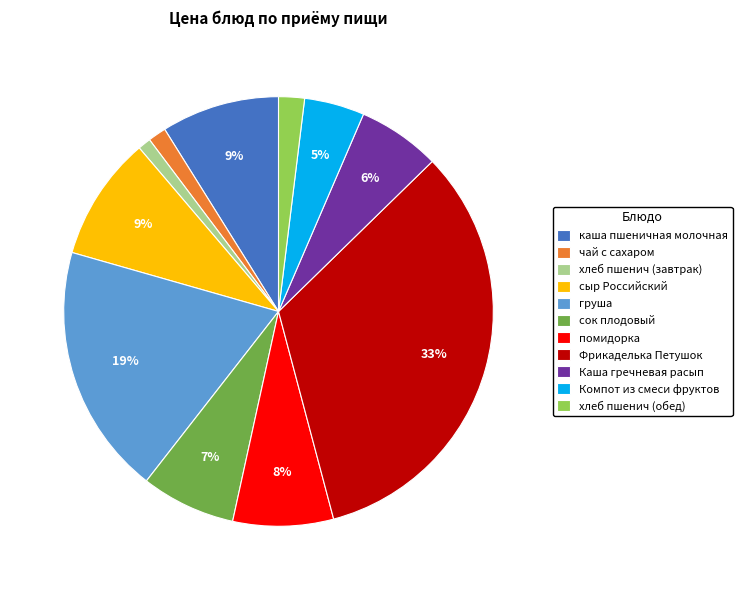

Is каша пшеничная молочная the majority of the pie?

No